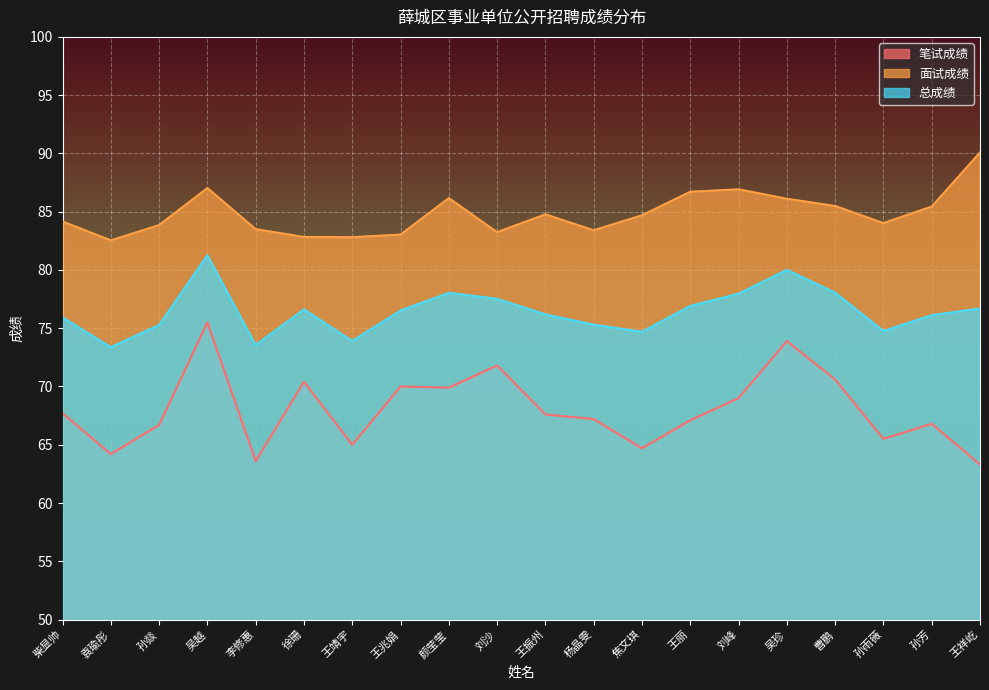

True or false: 笔试成绩 and 面试成绩 intersect in this chart.

False